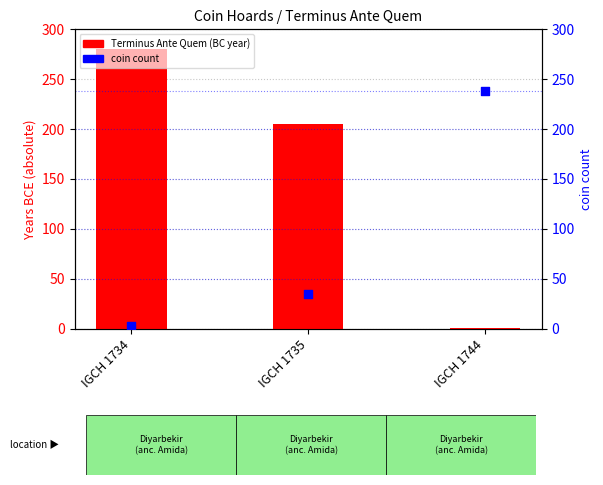

Is the value of coin count at IGCH 1735 greater than the value of Terminus Ante Quem (absolute BC year) at IGCH 1734?

No